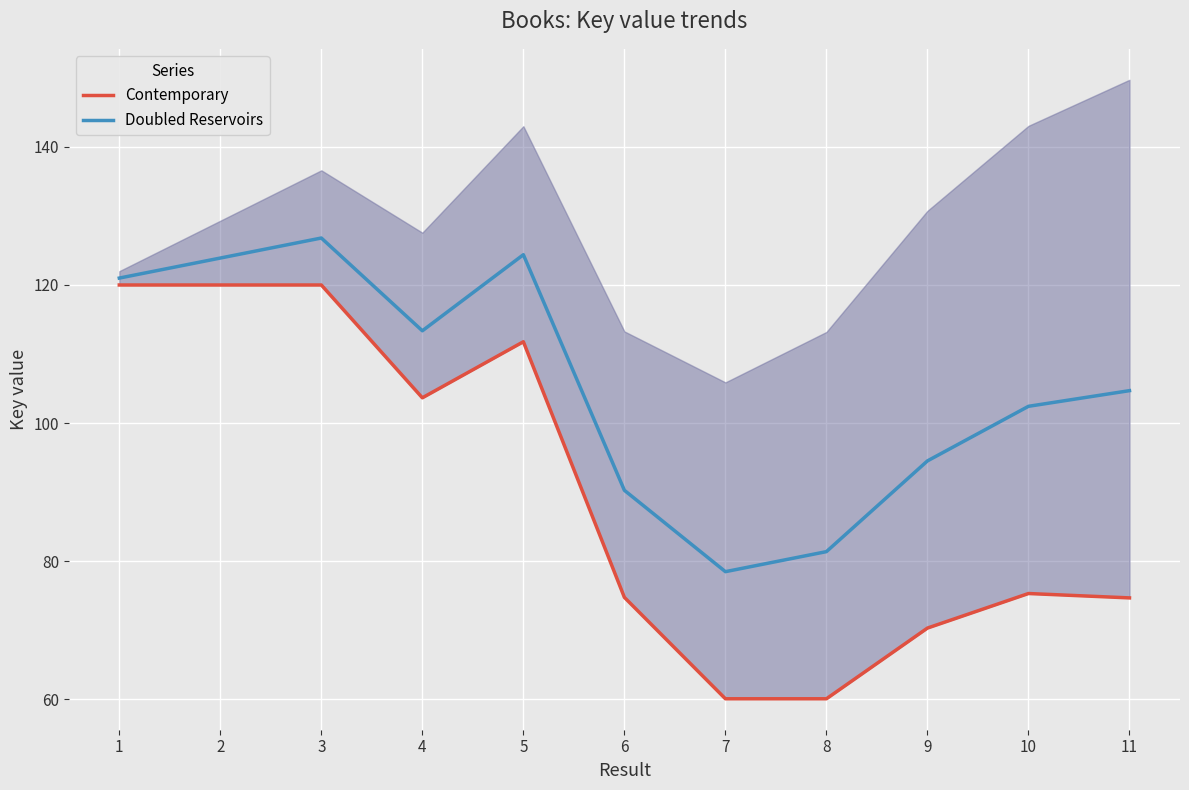

Between 9 and 10, which series saw the biggest shift?

Doubled Reservoirs